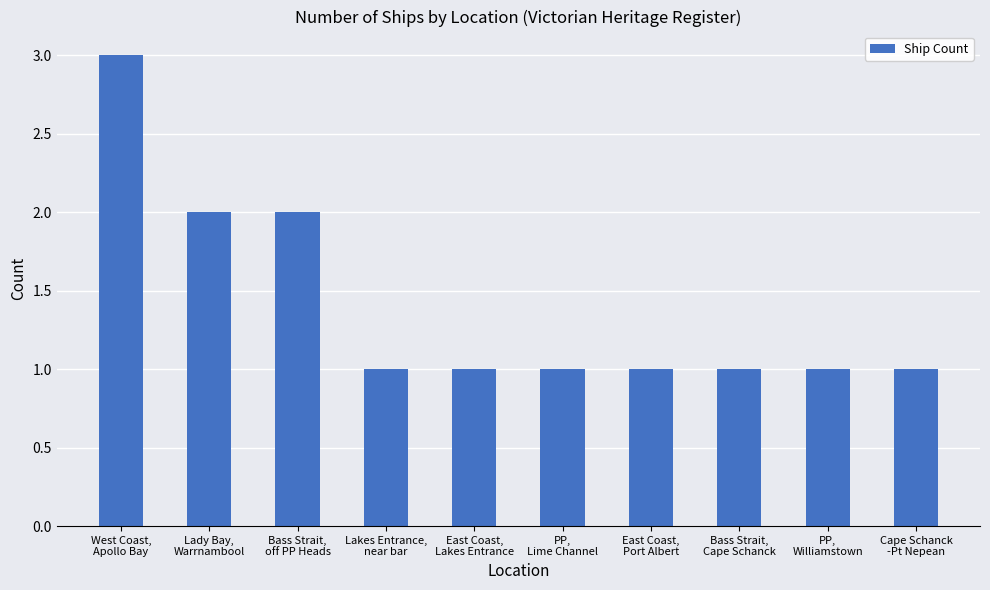

Reading right to left, transcribe all the data shown in this chart.

1	1	1	1	1	1	1	2	2	3